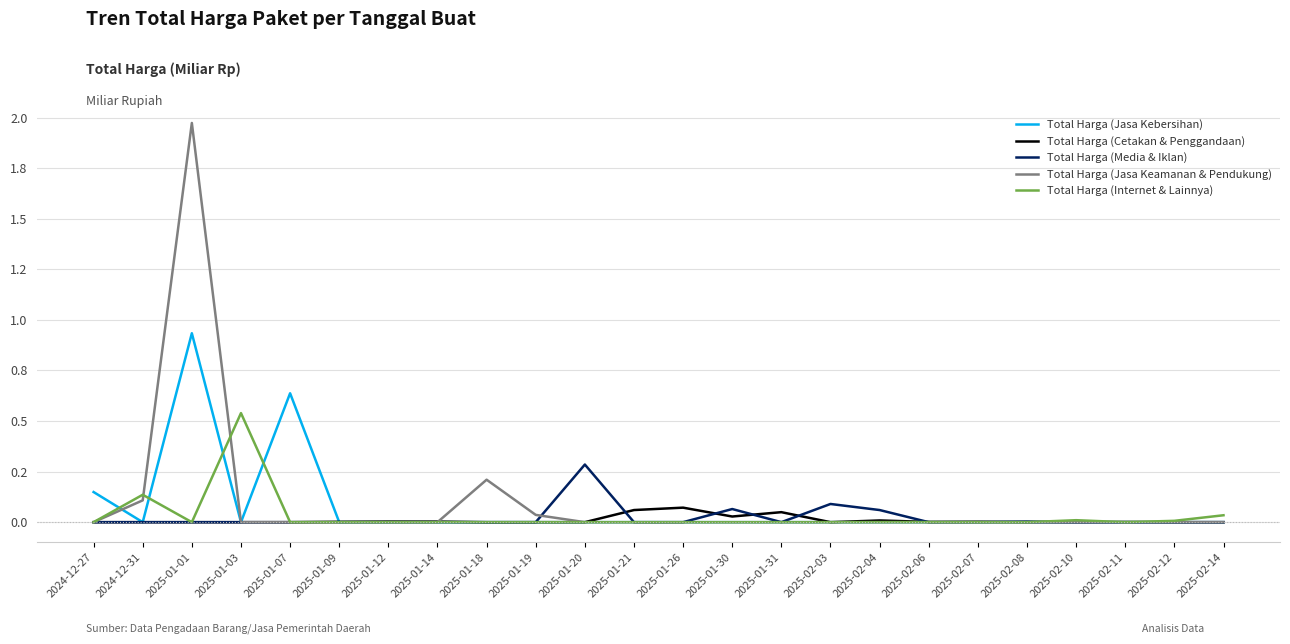

How many times do Total Harga (Internet & Lainnya) and Total Harga (Media & Iklan) cross each other?

2